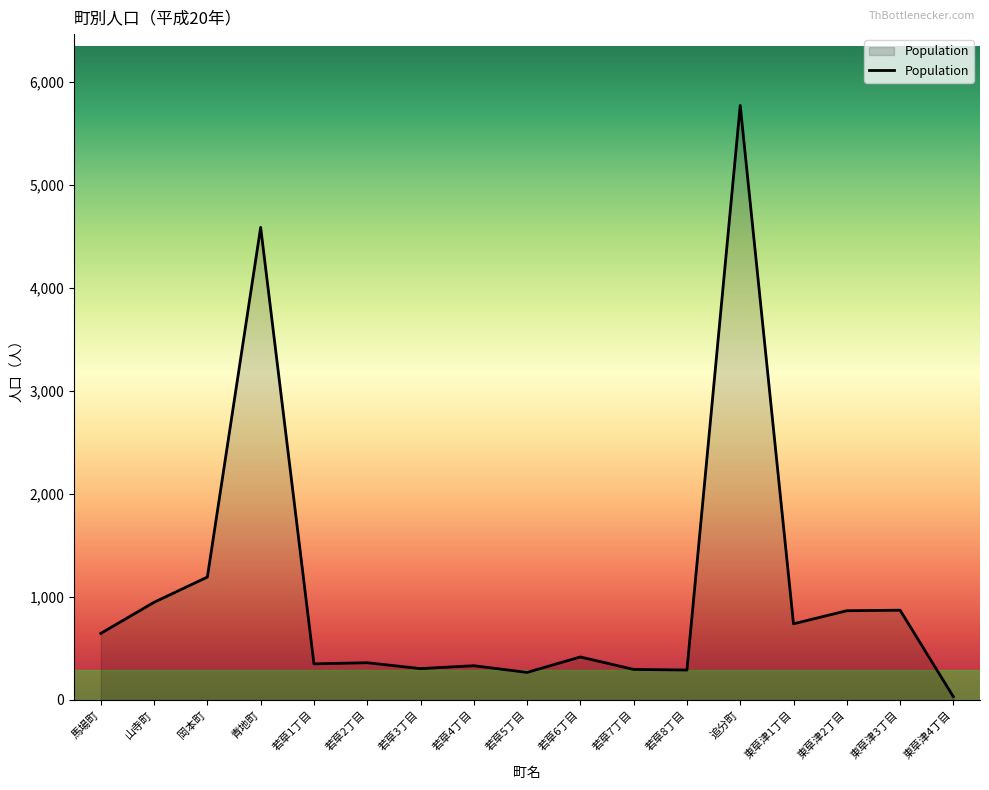

What is the change in value from 馬場町 to 山寺町?

+302